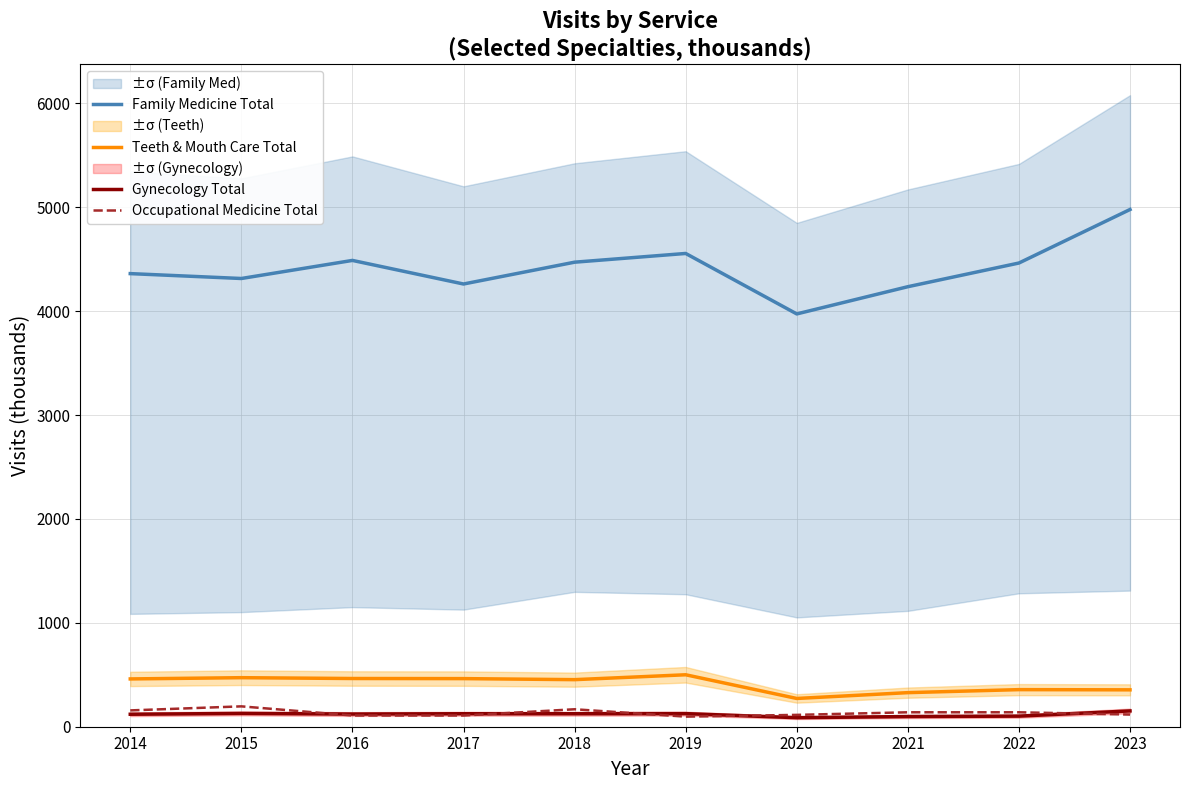

True or false: Gynecology Total and Family Medicine Total cross at least once.

False